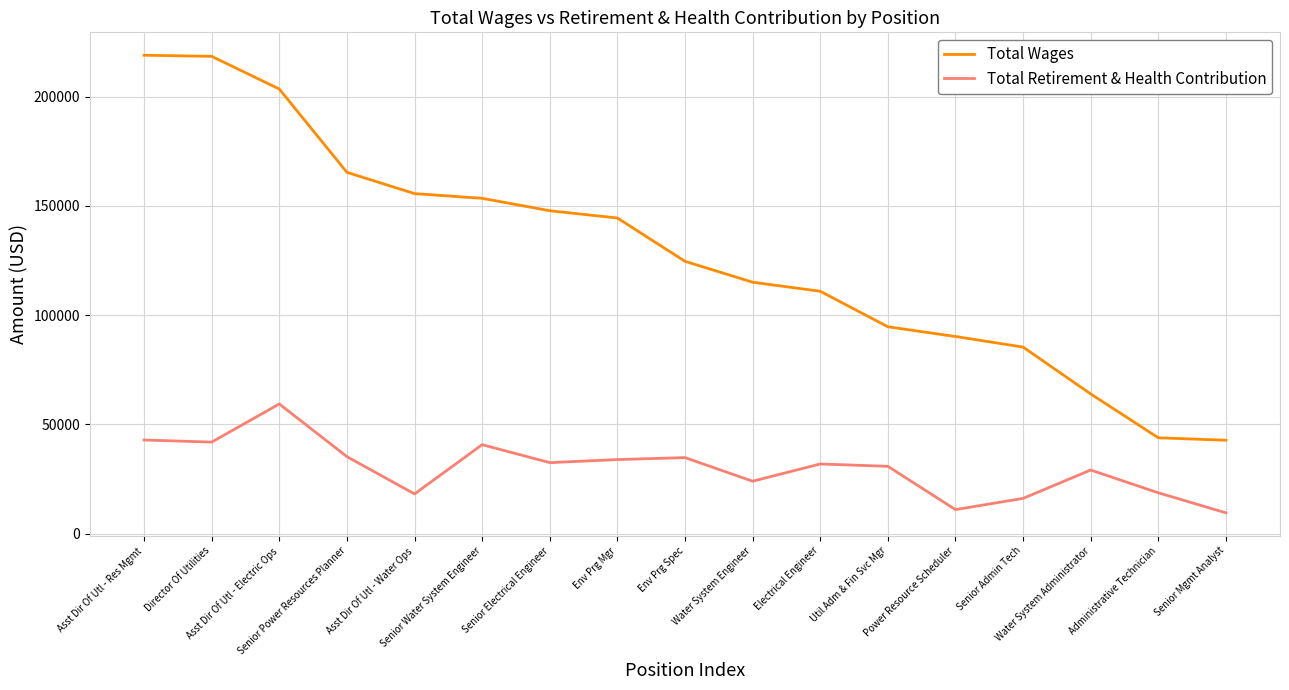

What position from the right is Asst Dir Of Utl - Water Ops?

13